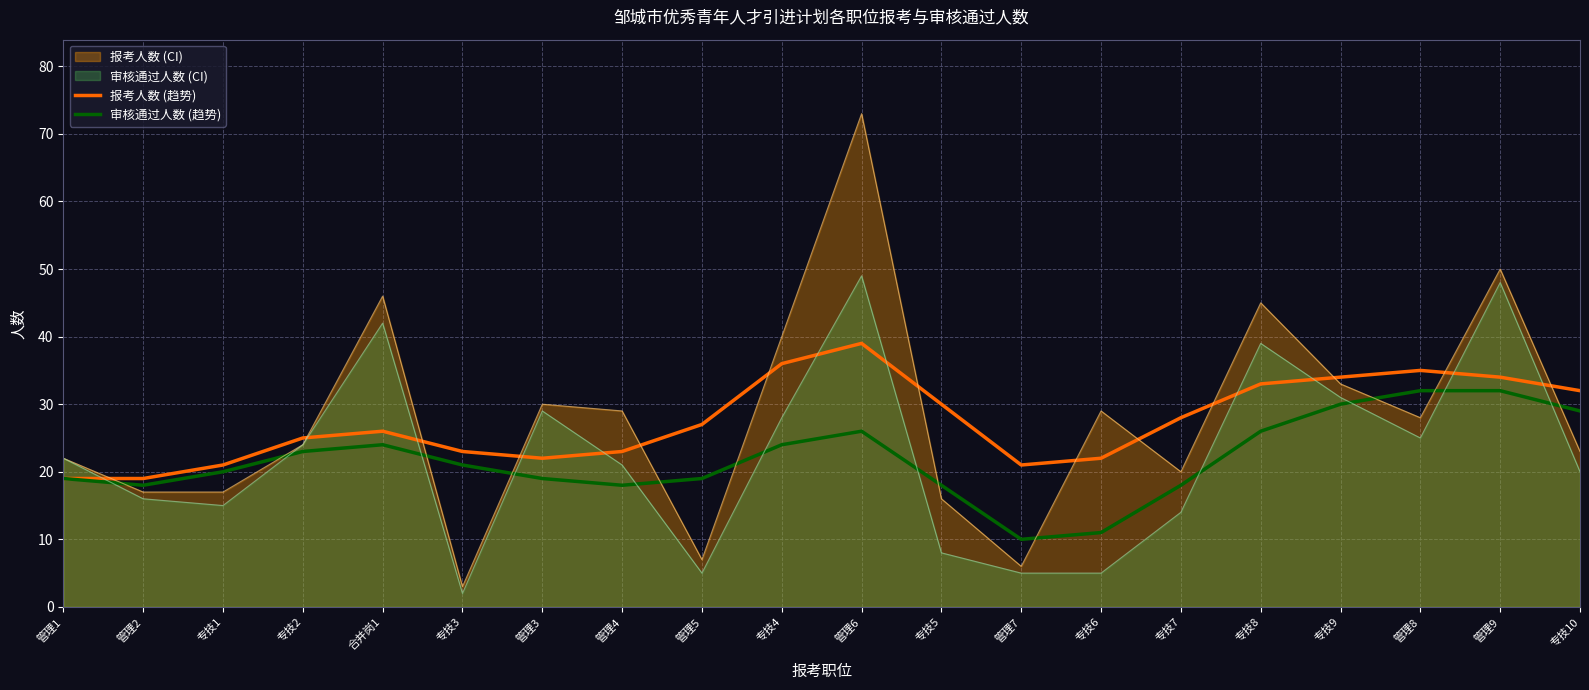

What is the minimum value for 审核通过人数 (趋势)?

10